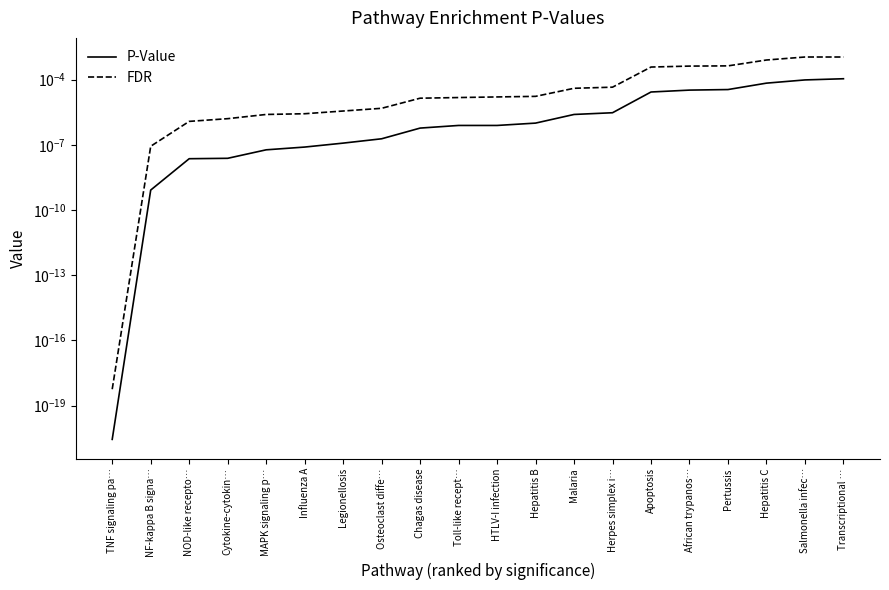

True or false: P-Value has a value of 0.0 at African trypanos….

False